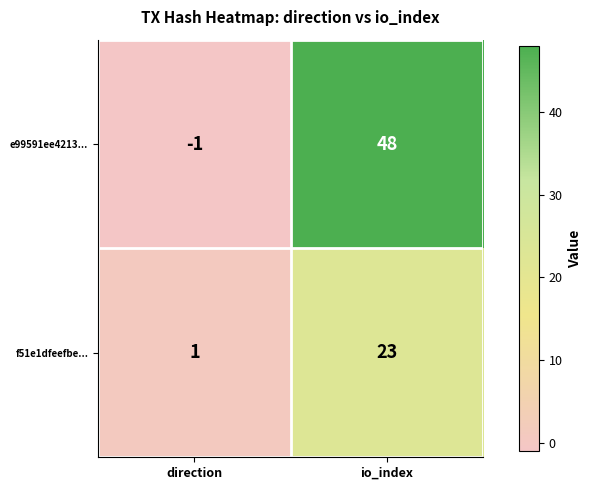

Which series has the largest total across all categories?

e99591ee4213...